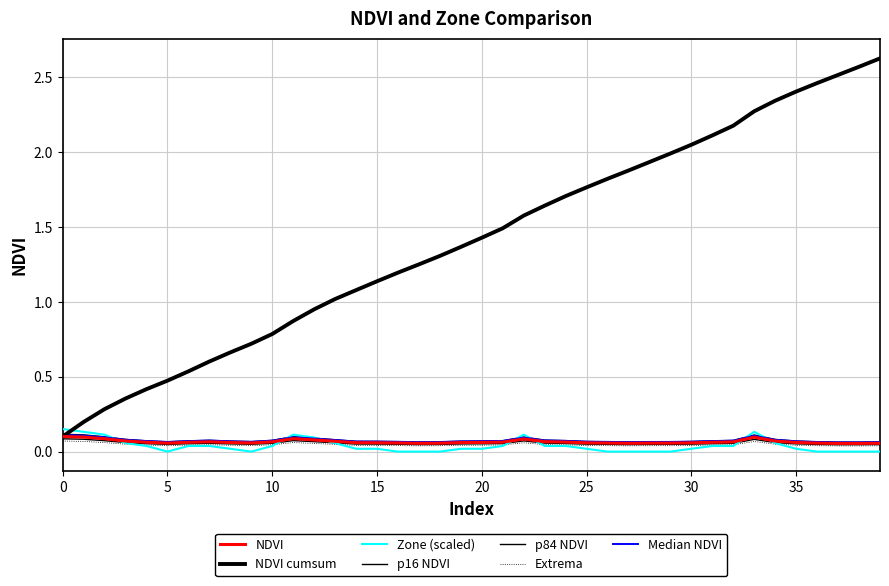

Does the chart display data point markers on the line(s)?

No